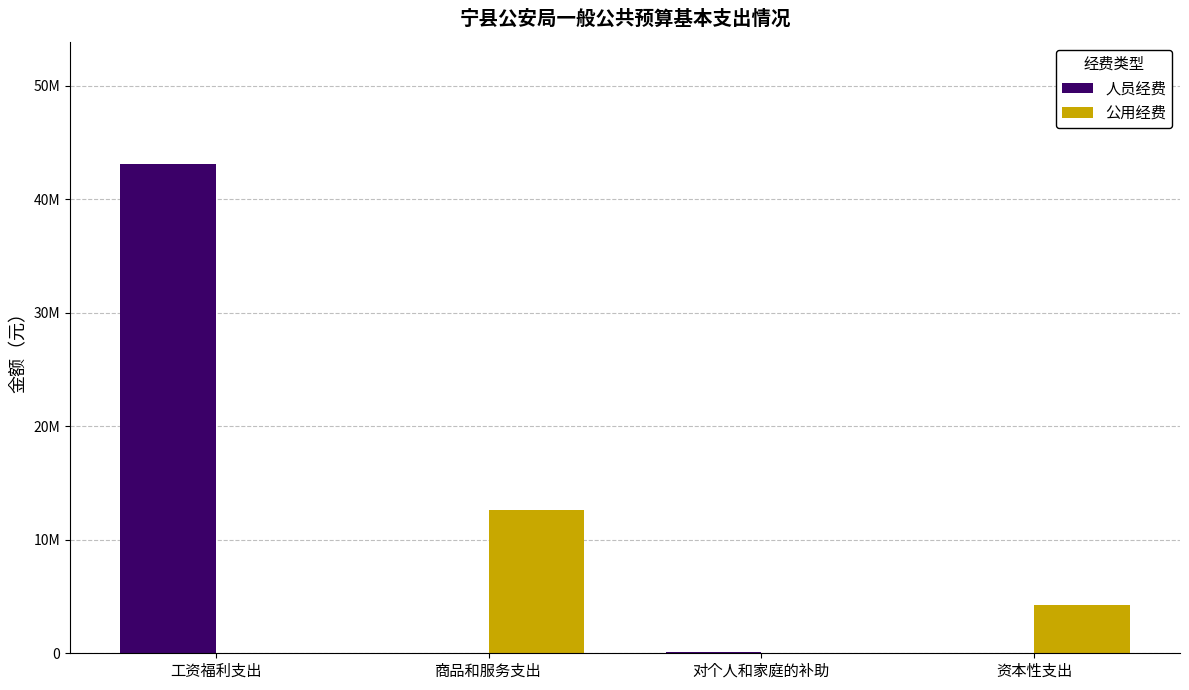

What are all the series names shown in the legend?

人员经费, 公用经费